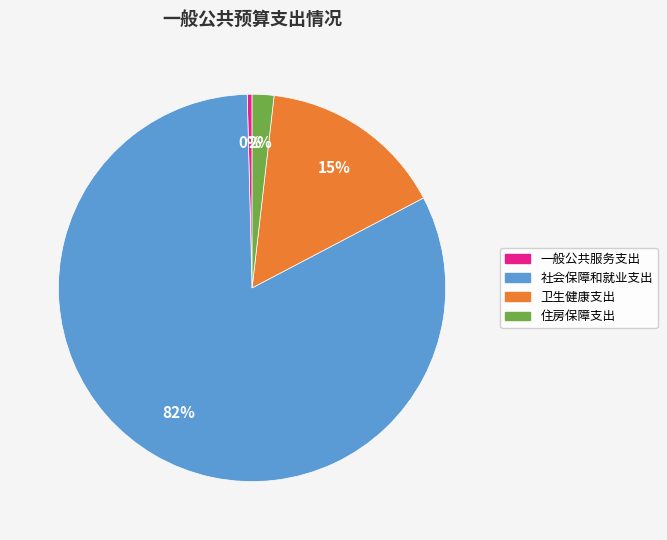

Is it true that 卫生健康支出 is 26% of the pie?

False